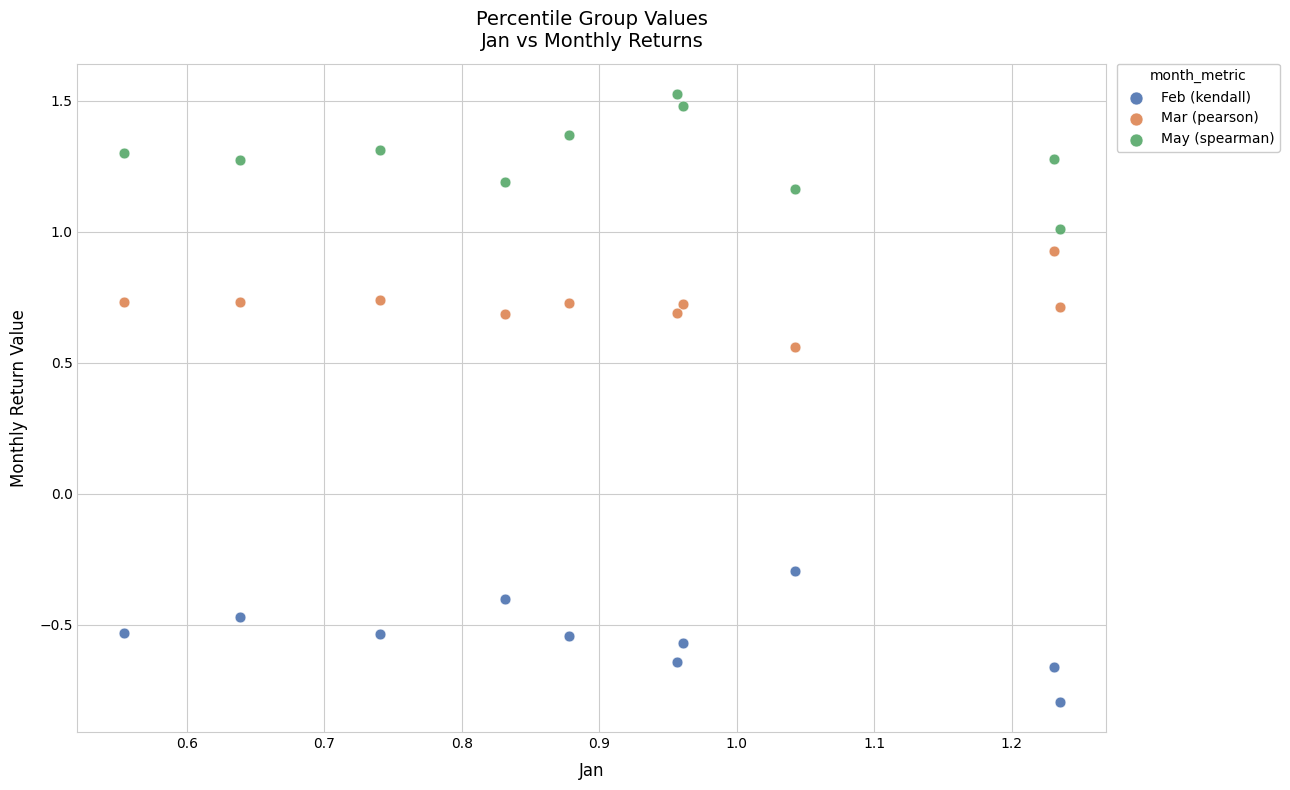

Across all data points, what is the range of Y values (max minus min)?

2.3